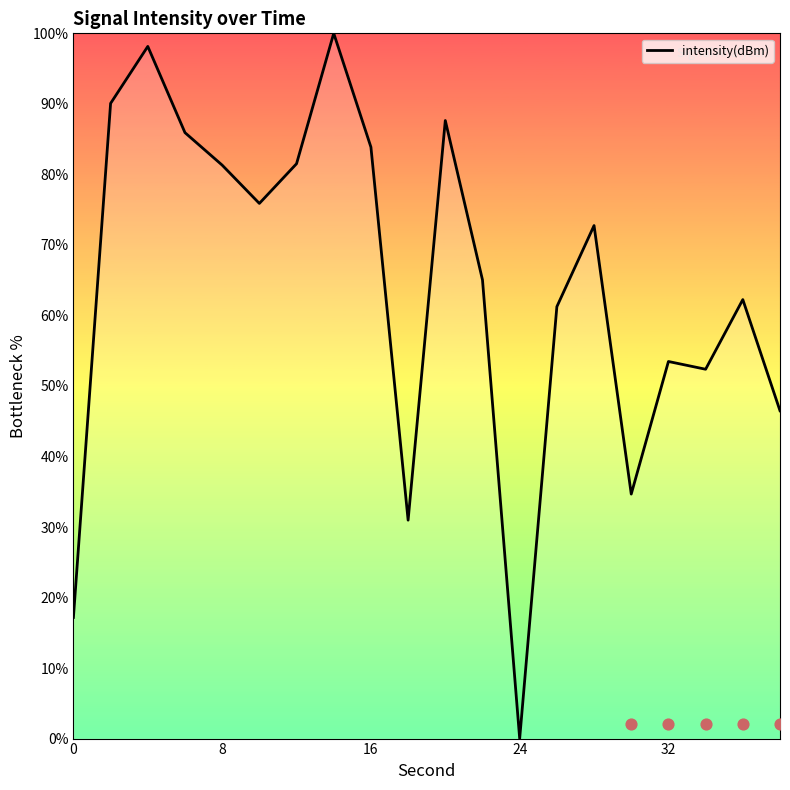

What is the maximum value for intensity(dBm)?

100.0